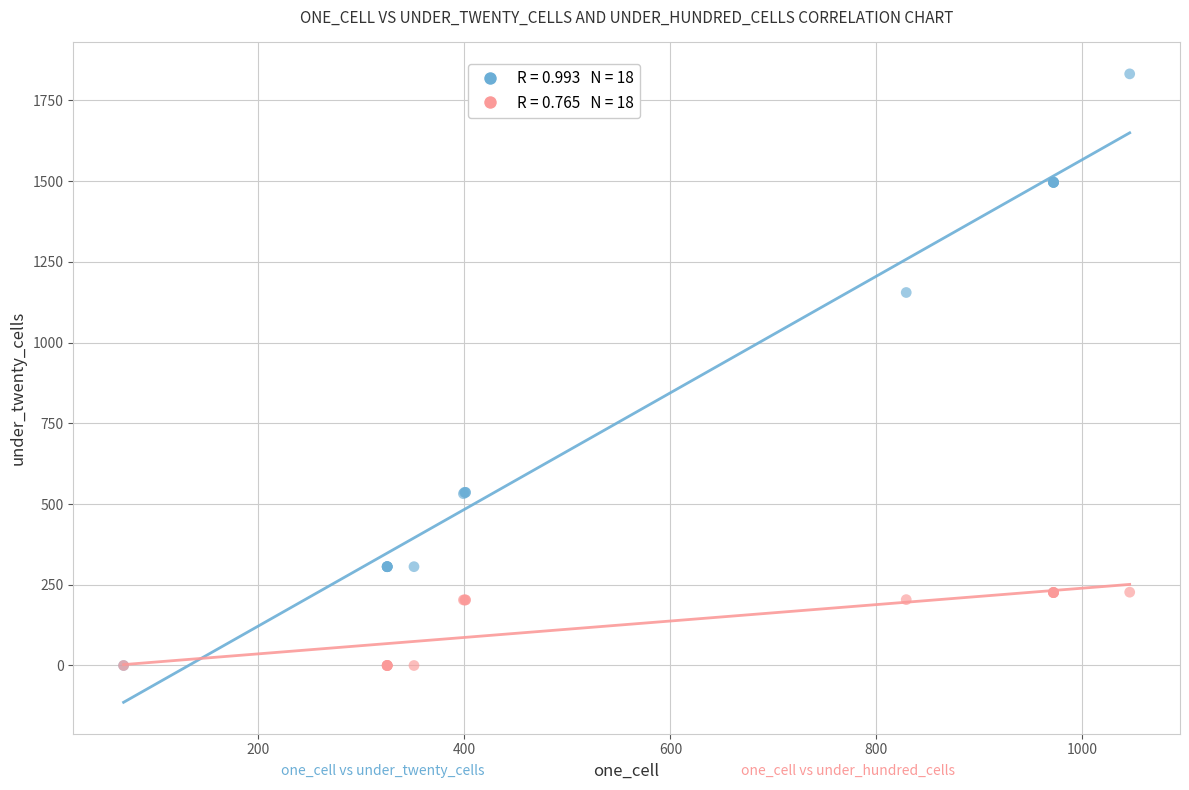

Across all series, what Y value is closest to 916?

1155